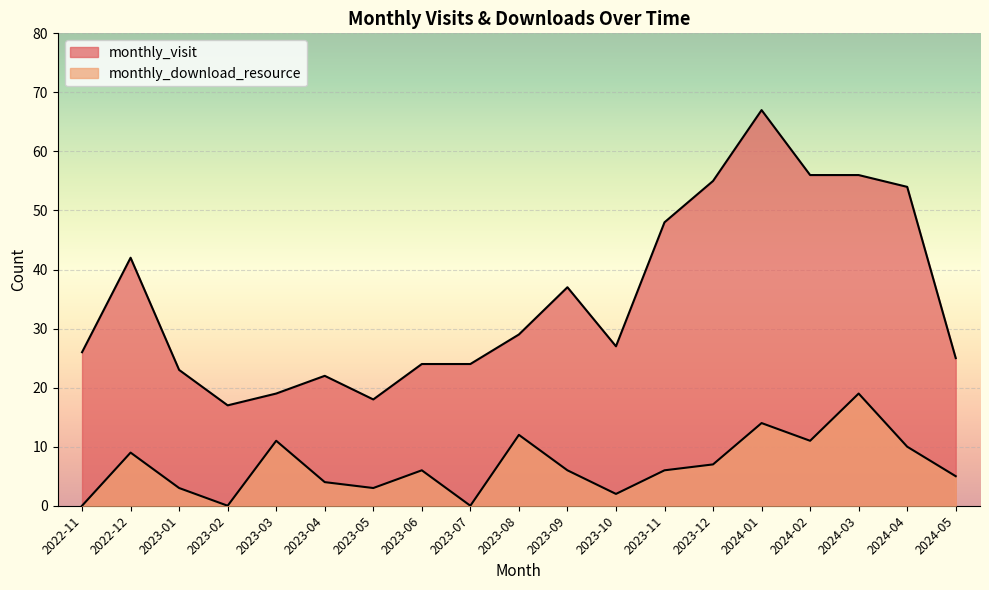

Reading left to right, transcribe all the data shown in this chart.

monthly_visit: 26	42	23	17	19	22	18	24	24	29	37	27	48	55	67	56	56	54	25
monthly_download_resource: 0	9	3	0	11	4	3	6	0	12	6	2	6	7	14	11	19	10	5